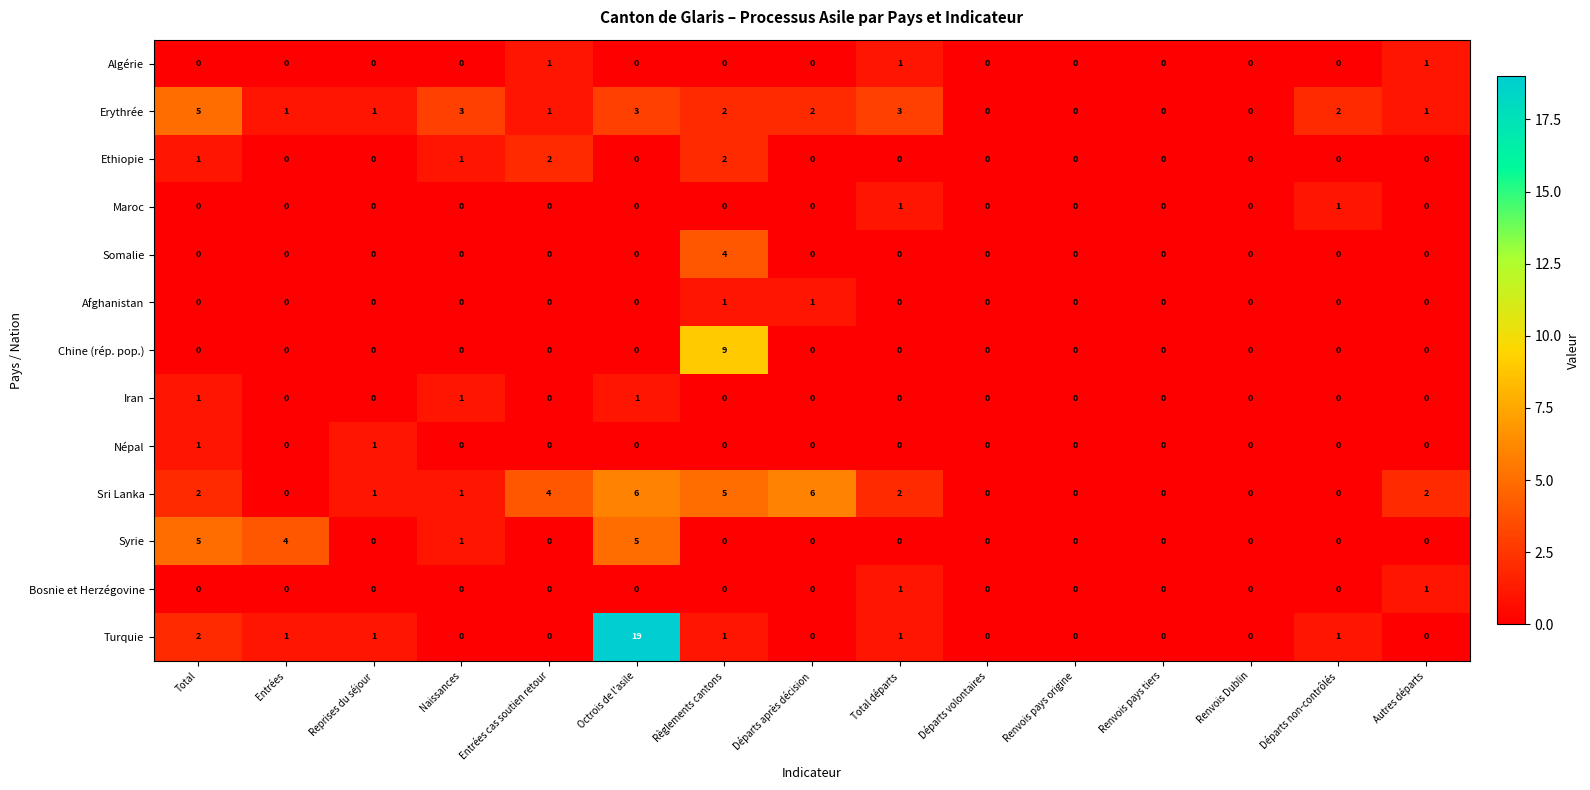

The Maroc series shows 0 at Règlements cantons. True or false?

True